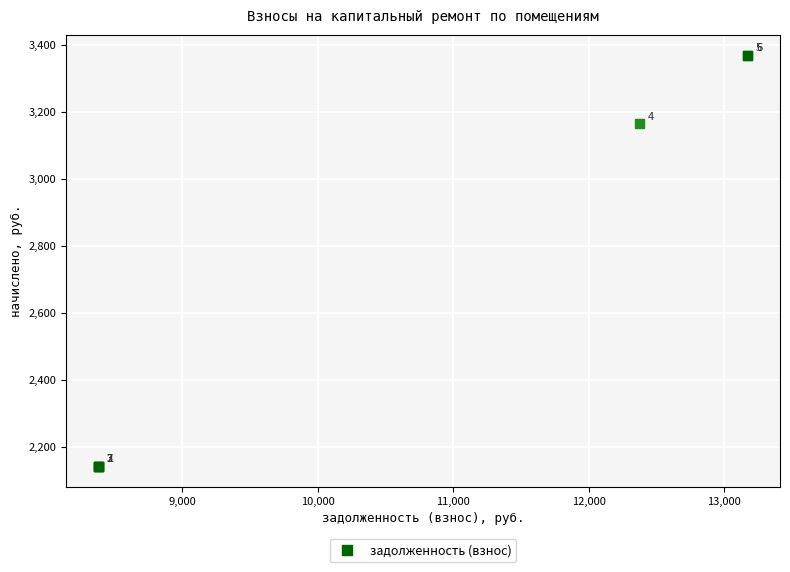

What Y value in the scatter plot is closest to 2755?

3163.9